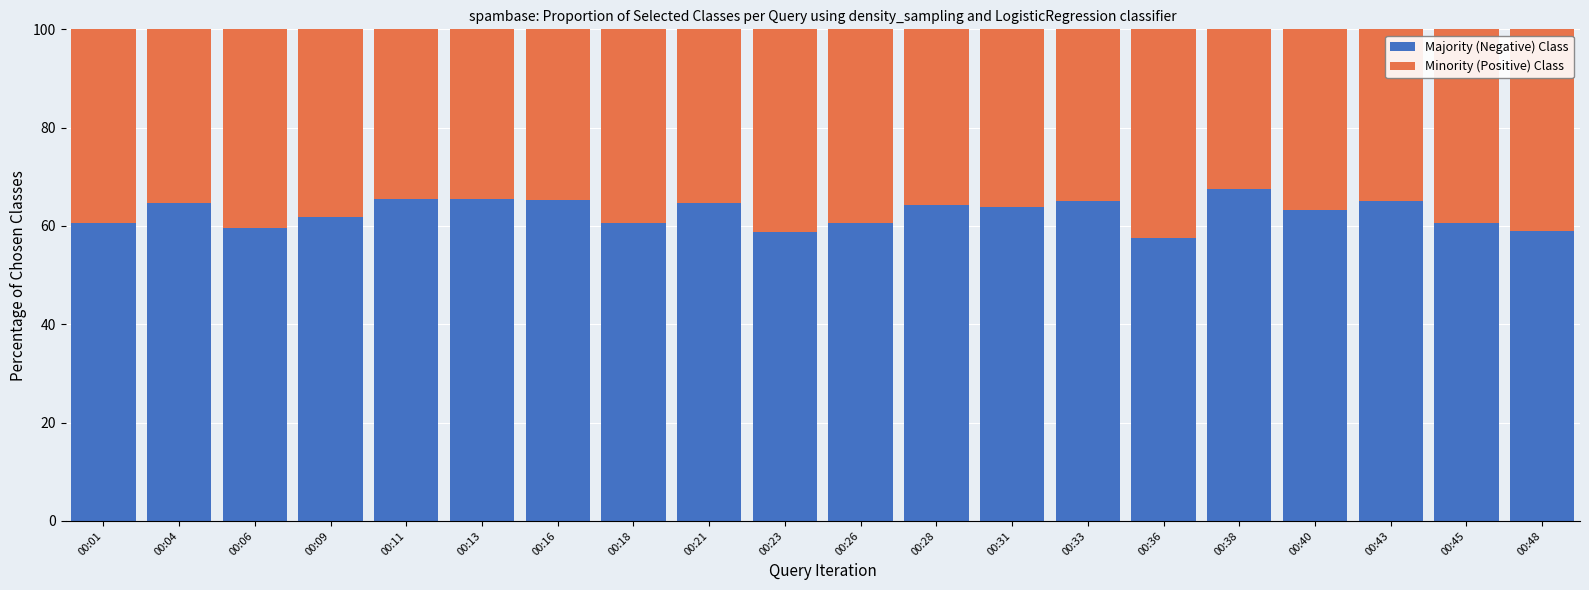

What is the sum of the Majority (Negative) Class values at 00:36 and 00:11?

123.1